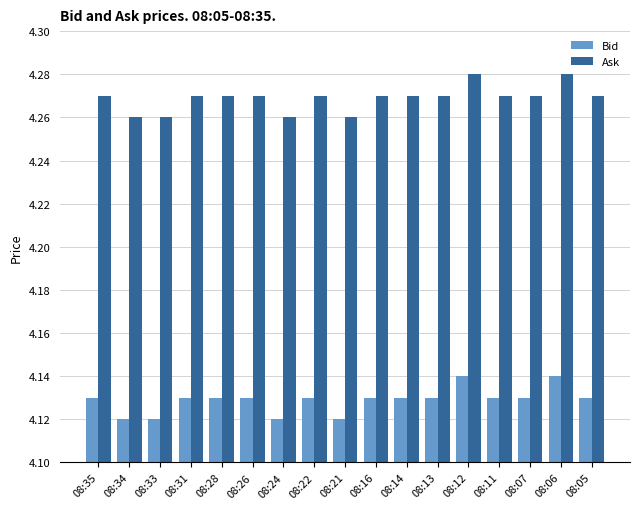

What is the total value across all series at 08:07?

8.4